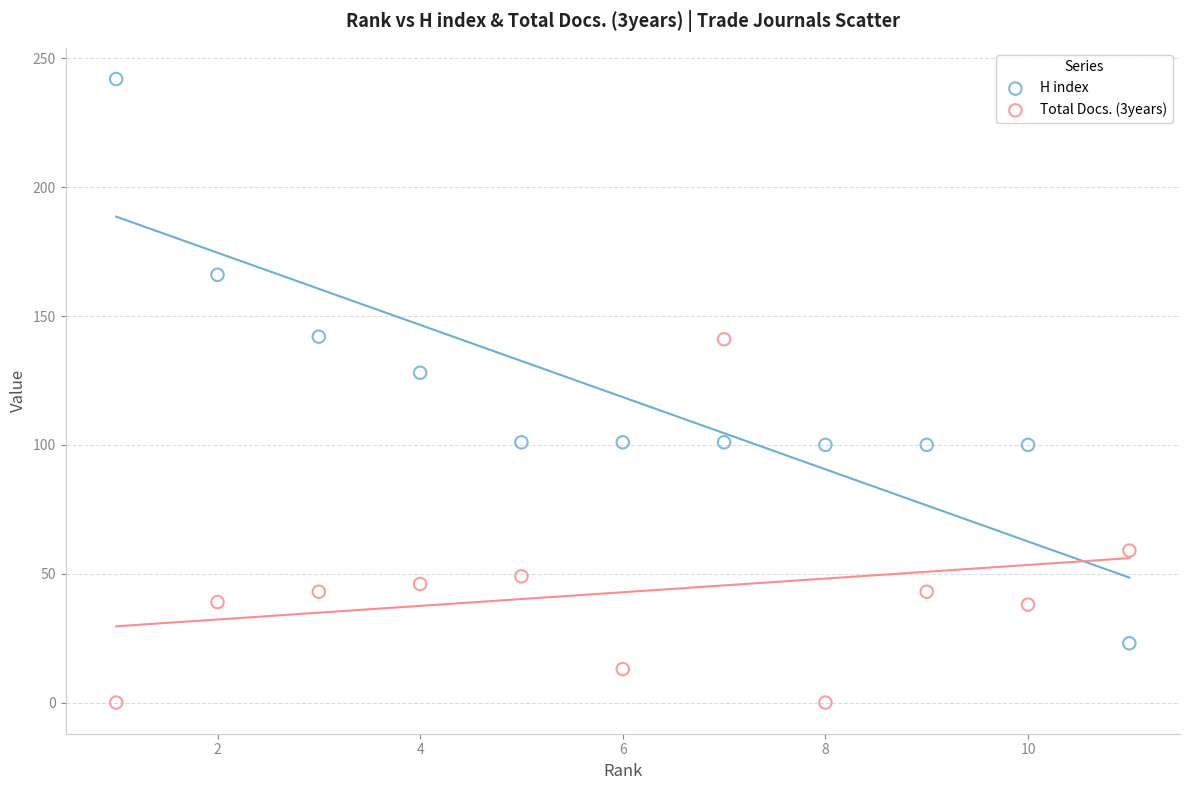

Which series has the largest Y range (max minus min)?

H index